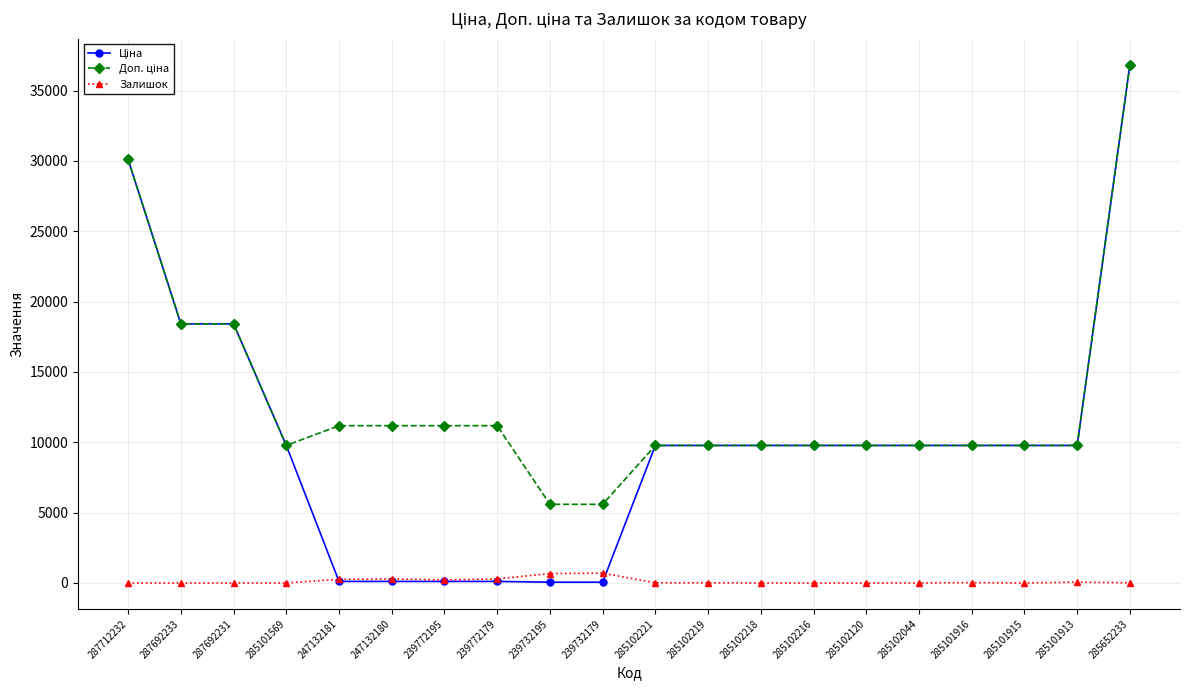

Does the chart display data point markers on the line(s)?

Yes